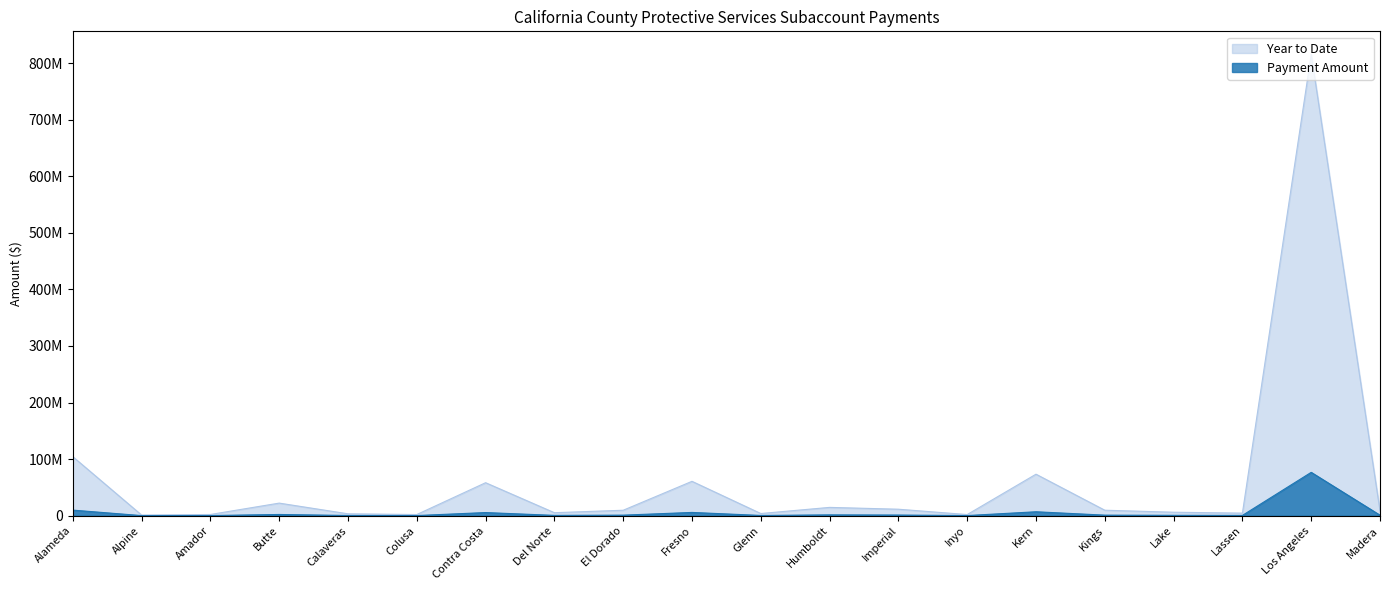

What is the difference between the highest and lowest values at Calaveras?

2974059.5